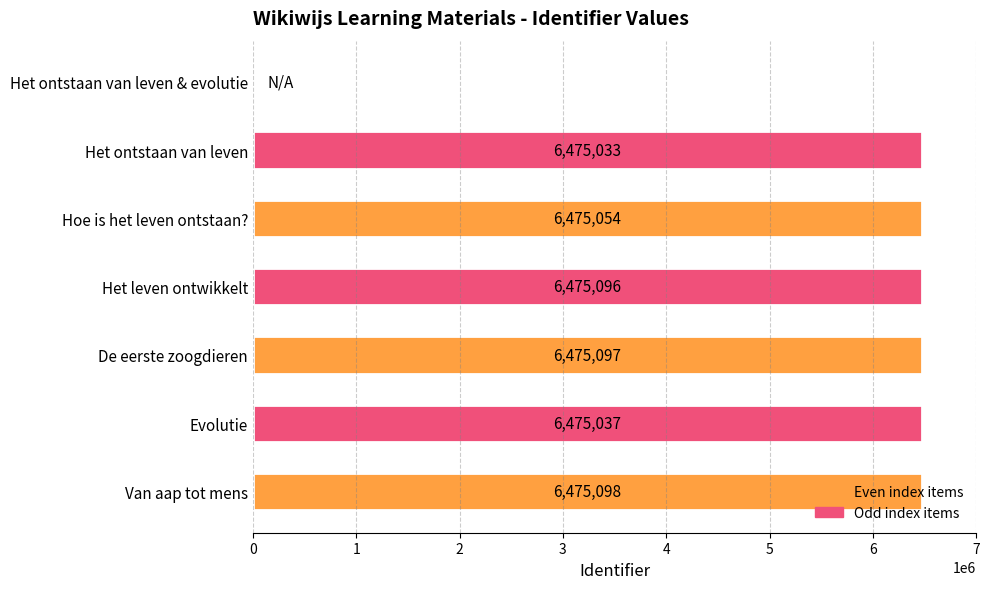

What is the sum of all values?

38850415